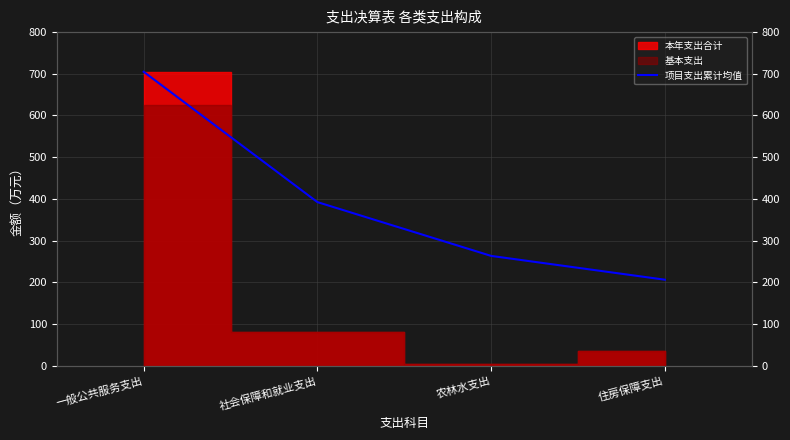

List the labels in order of value, largest first.

一般公共服务支出, 社会保障和就业支出, 农林水支出, 住房保障支出